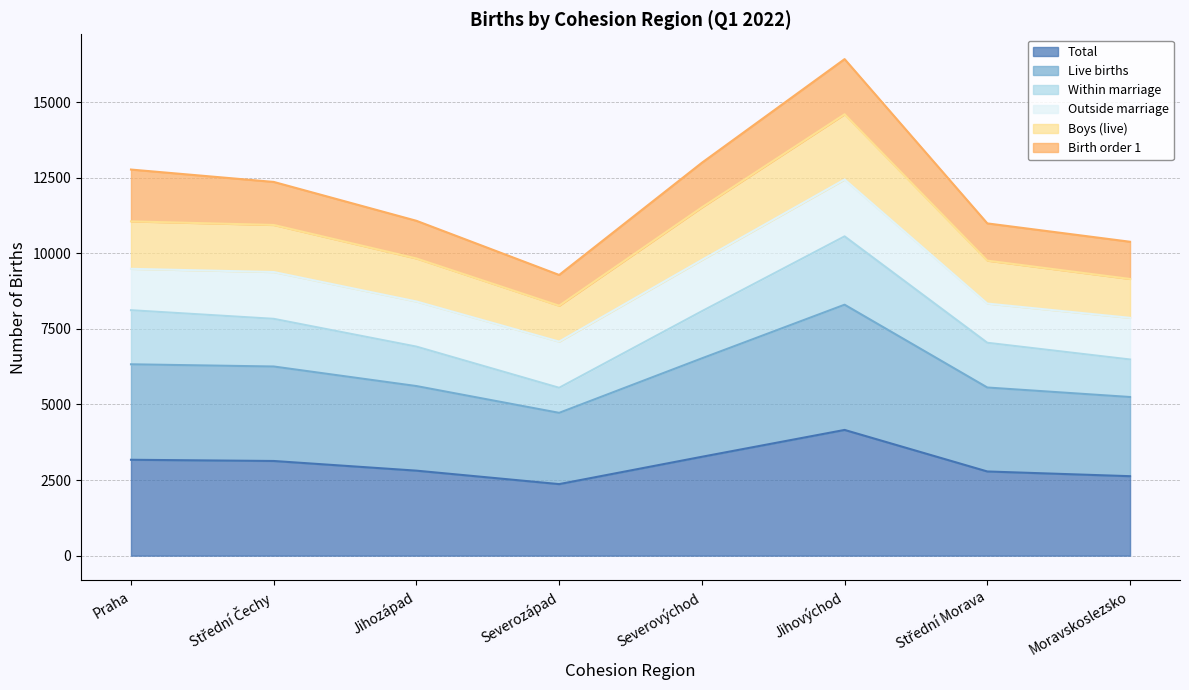

What is the label of the 6th point from the right?

Jihozápad